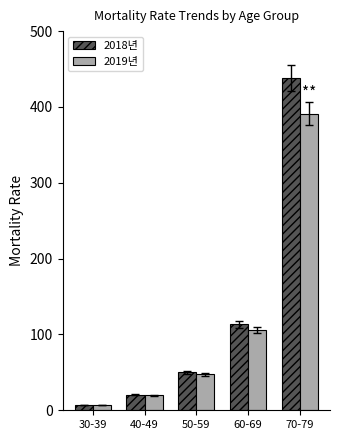

True or false: 2018년 has a value of 50.0 at 50-59.

True